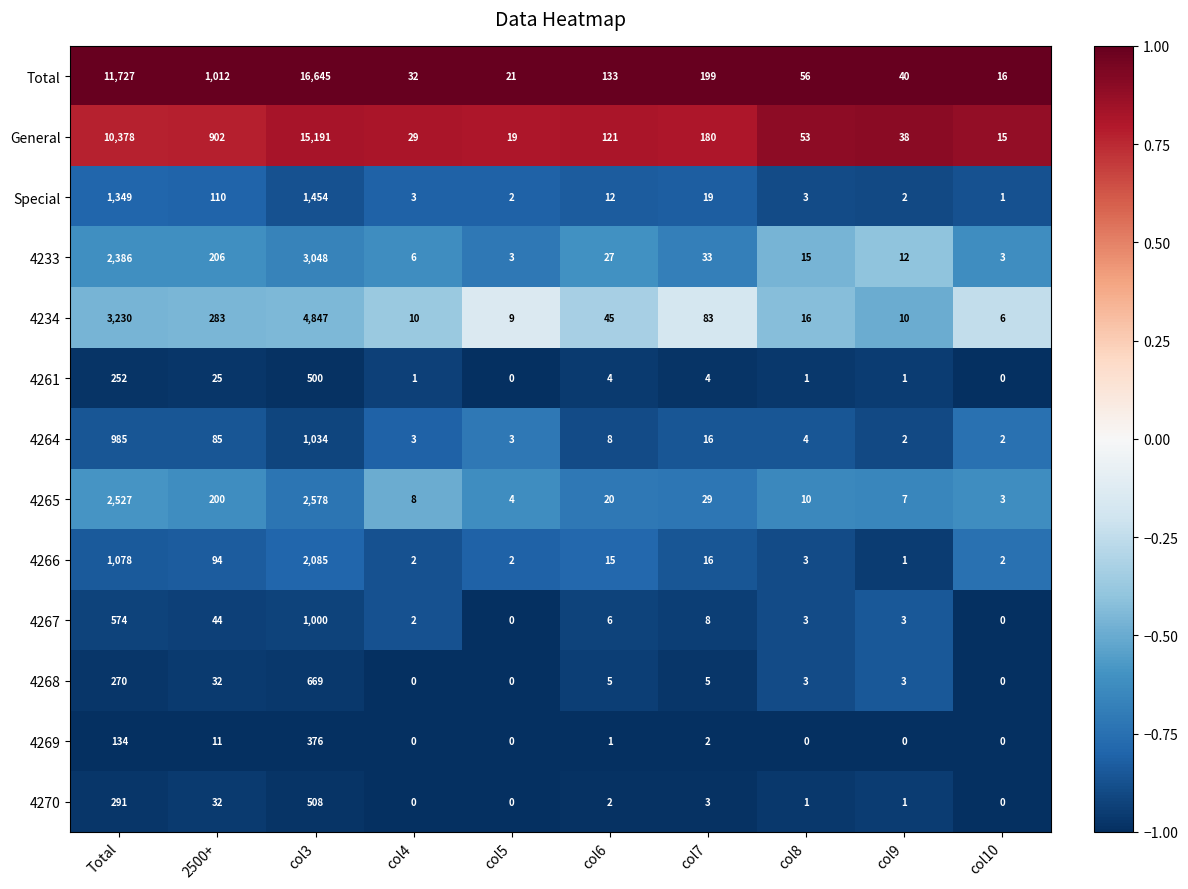

Where does the 4270 series first go above 2?

Total